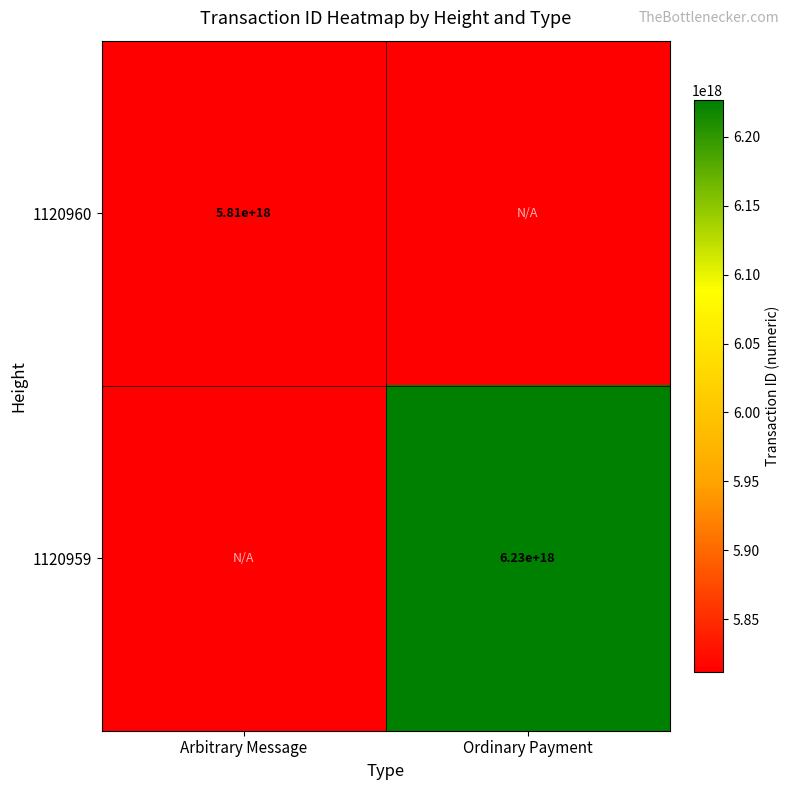

The value of 1120960 at Arbitrary Message is 5810000000000000000. True or false?

True